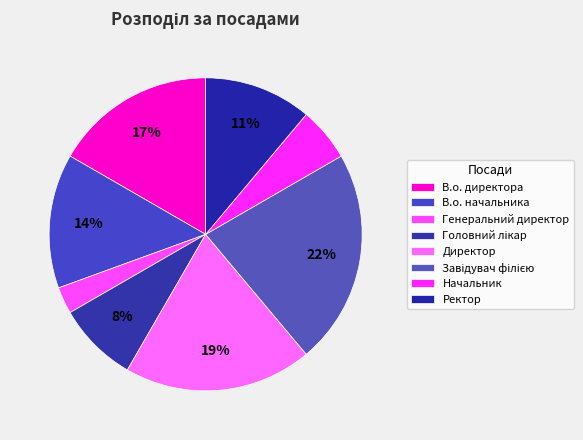

How many slices are in this pie chart?

8